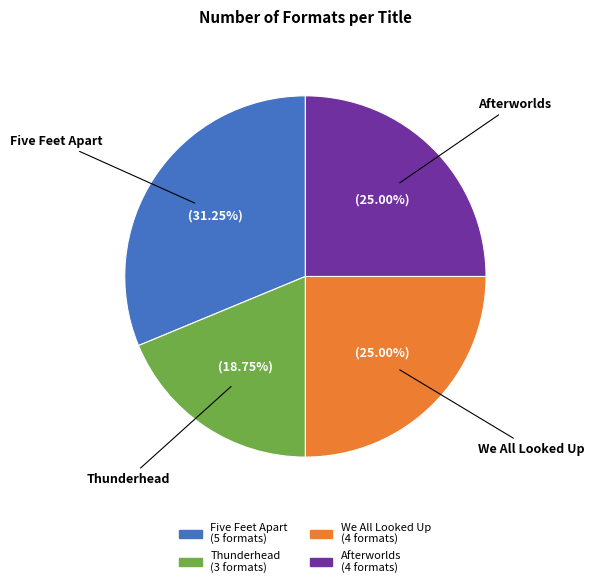

To the nearest percent, what percentage of the pie is Thunderhead?

19%